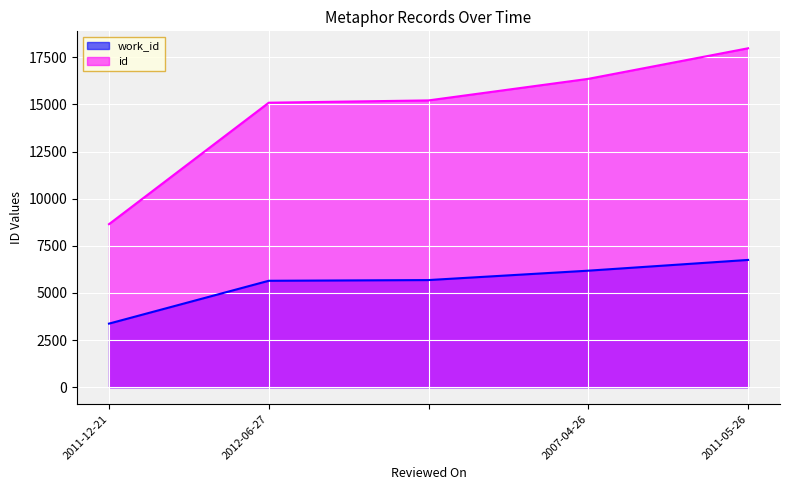

The value of work_id at 2012-06-27 is 10085. True or false?

False